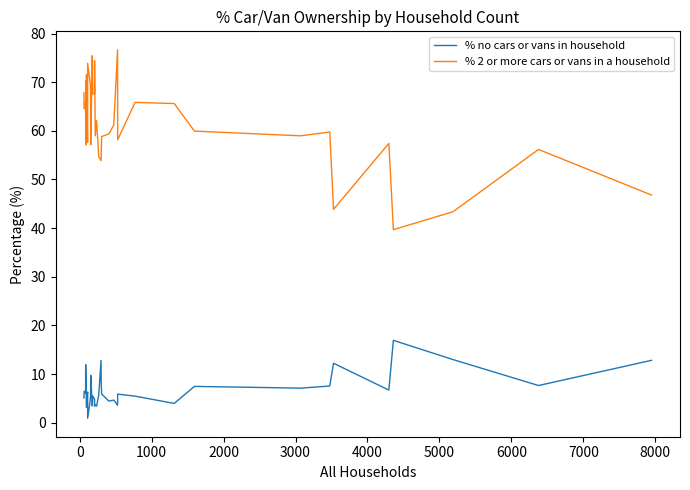

Reading right to left, extract all data points from this chart.

% no cars or vans in household: 12.8	7.6	13.0	16.9	6.7	12.2	7.5	7.1	7.5	4.0	5.5	5.9	3.6	4.6	4.4	5.9	8.4	12.8	5.7	3.4	3.7	3.4	4.8	5.5	3.4	9.7	6.0	4.7	0.9	6.3	5.1	3.2	5.5	8.8	6.6	9.2	11.9	6.1	6.5	5.1
% 2 or more cars or vans in a household: 46.8	56.2	43.4	39.7	57.4	43.8	59.8	59.0	59.9	65.6	65.8	58.1	76.7	61.2	59.4	58.8	54.5	53.9	54.7	62.1	59.0	74.4	67.6	67.6	75.4	57.1	68.2	69.6	73.9	57.7	65.3	71.6	68.1	57.1	70.3	57.5	60.7	65.9	64.5	67.8